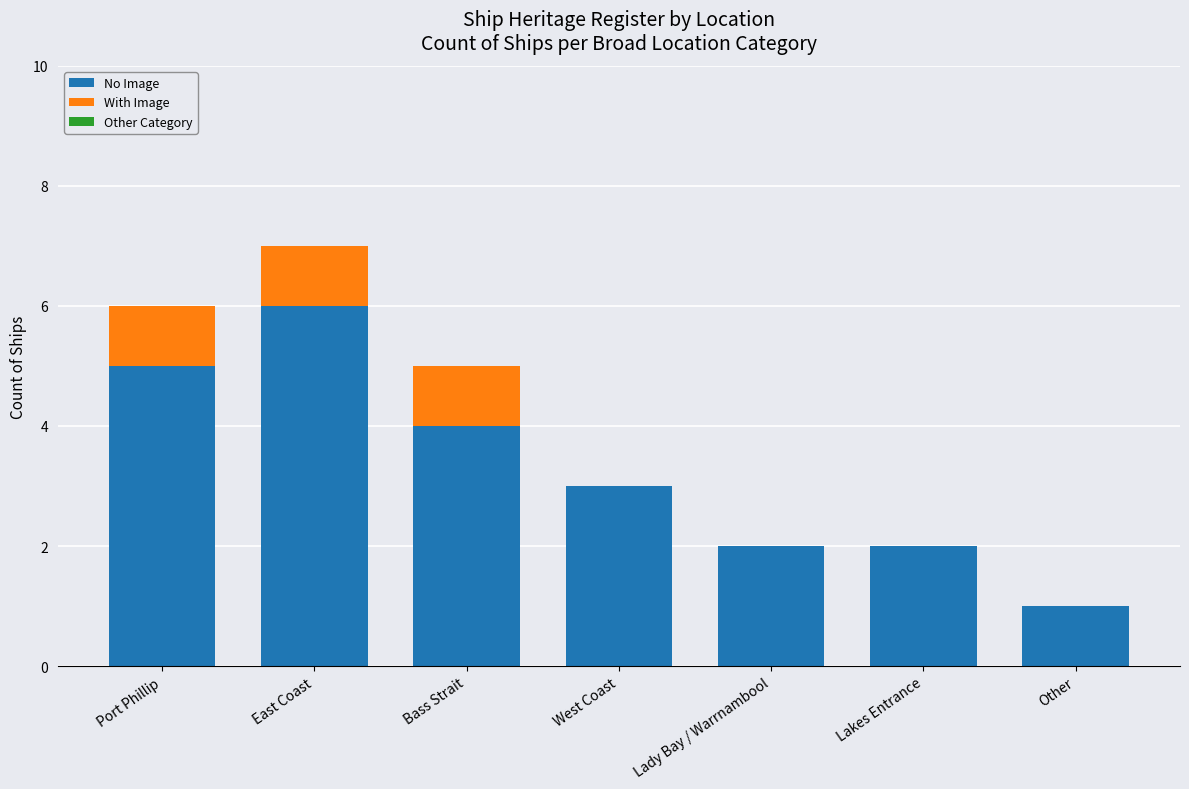

At which category is the sum across all series the highest?

East Coast